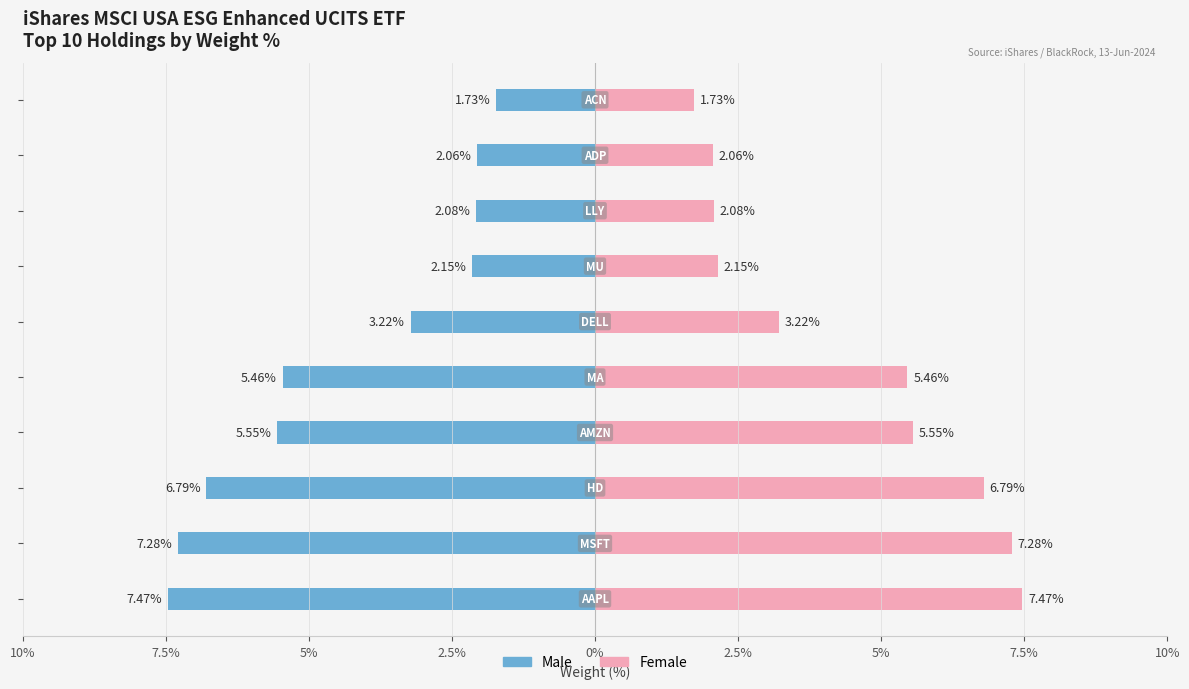

Reading right to left, list all the values displayed in this chart.

Male: -1.7	-2.1	-2.1	-2.1	-3.2	-5.5	-5.5	-6.8	-7.3	-7.5
Female: 1.7	2.1	2.1	2.1	3.2	5.5	5.5	6.8	7.3	7.5